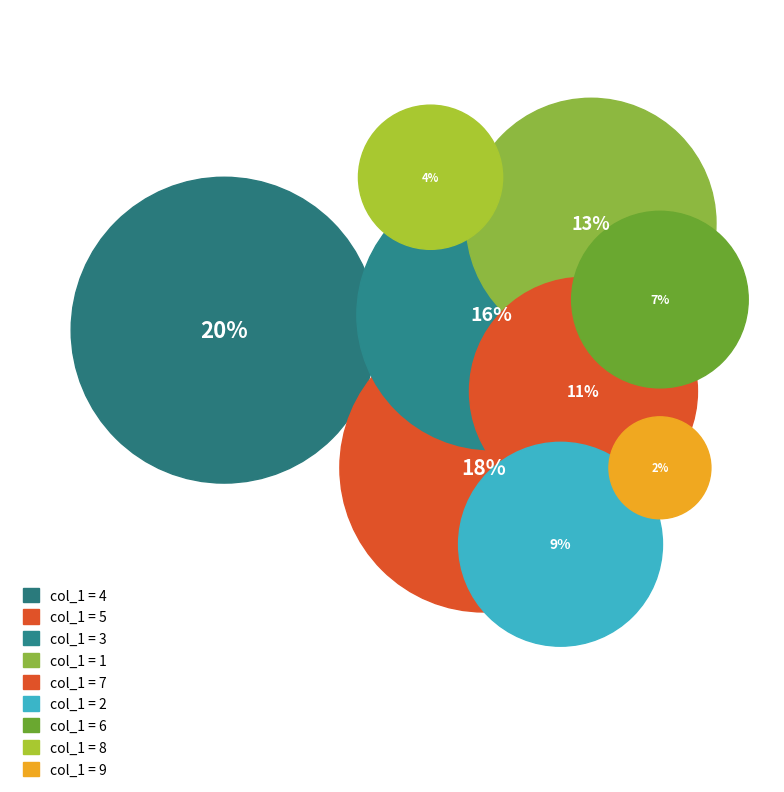

Is it true that 3 is 16% of the pie?

True